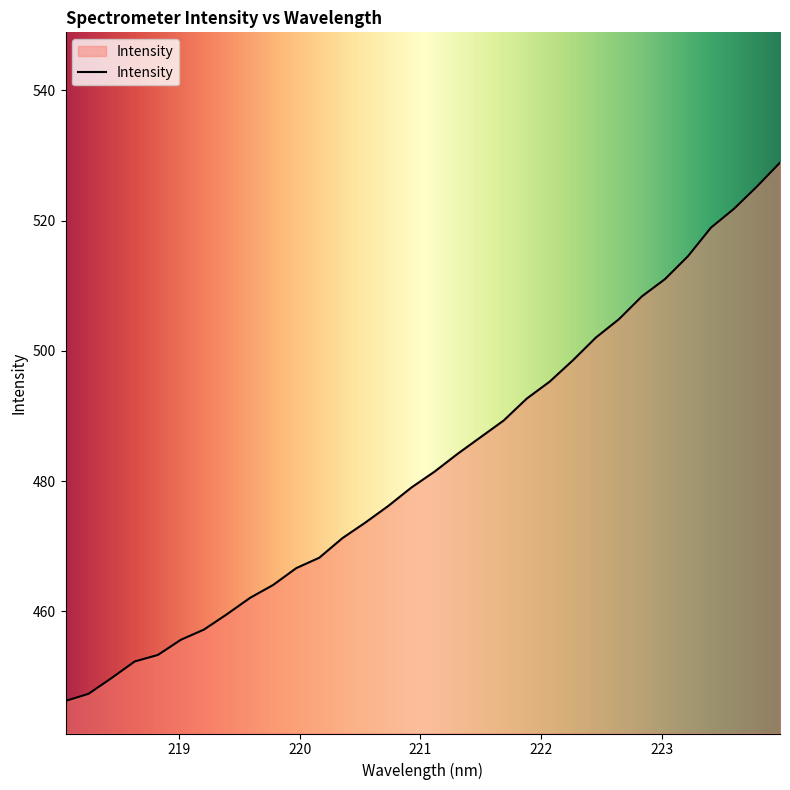

How many series are shown in this chart?

1